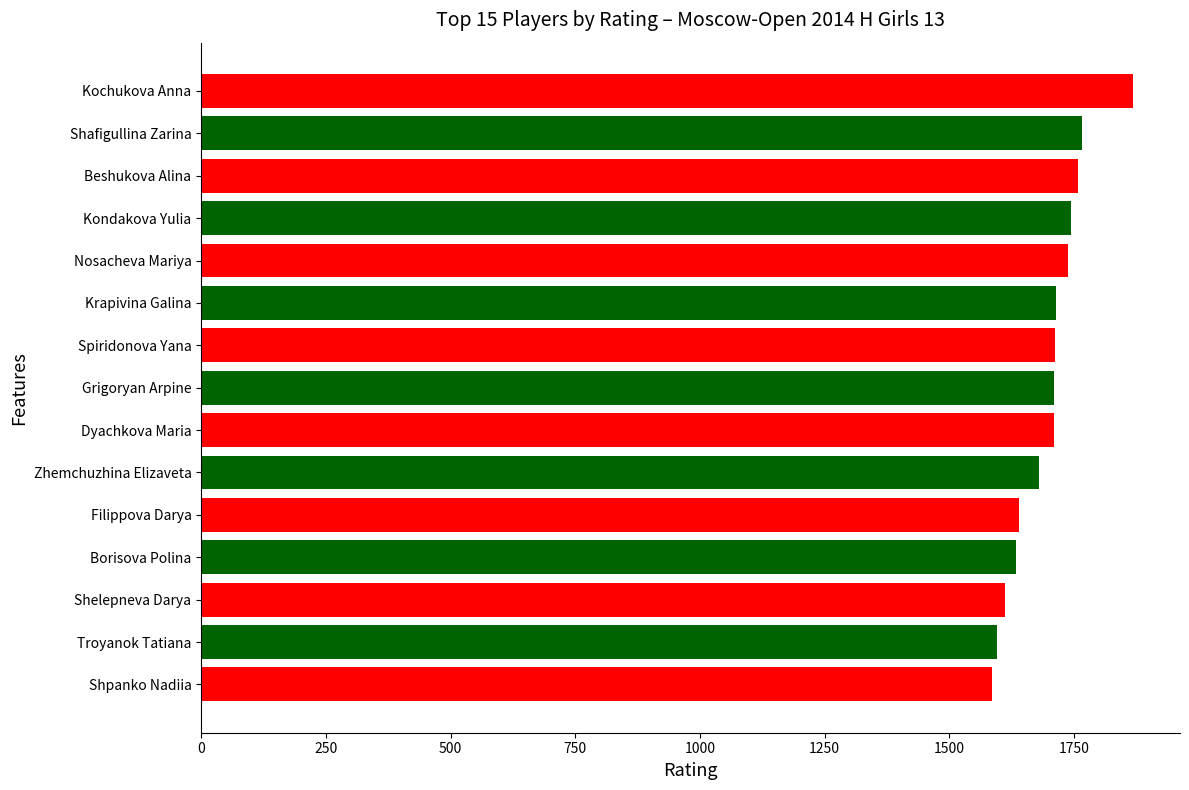

What is the minimum value shown in the chart?

1585